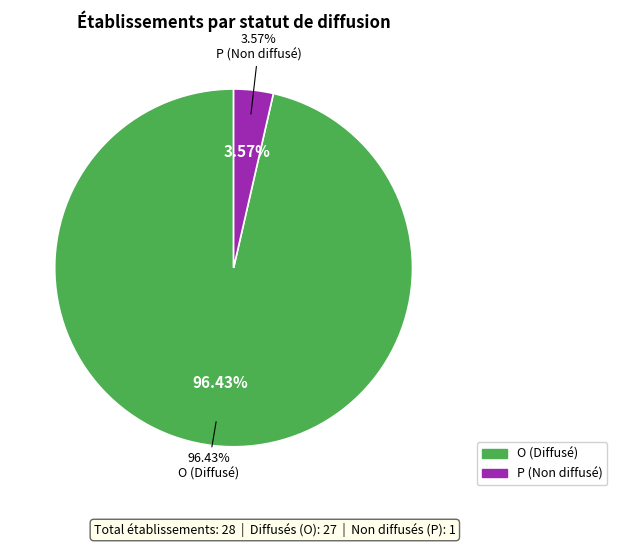

Which slice is the smallest?

P